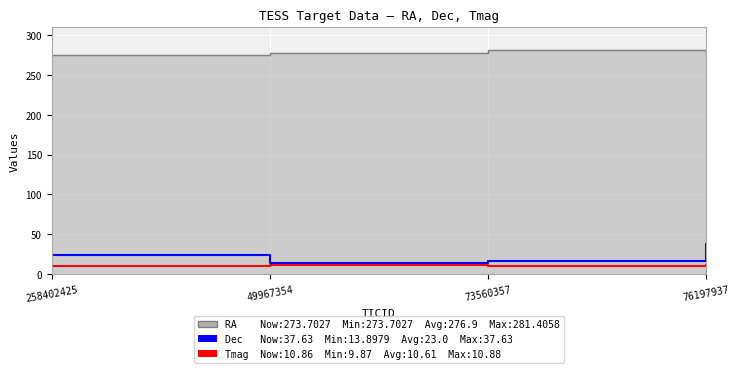

The value of Dec at 73560357 is 21.6. True or false?

False